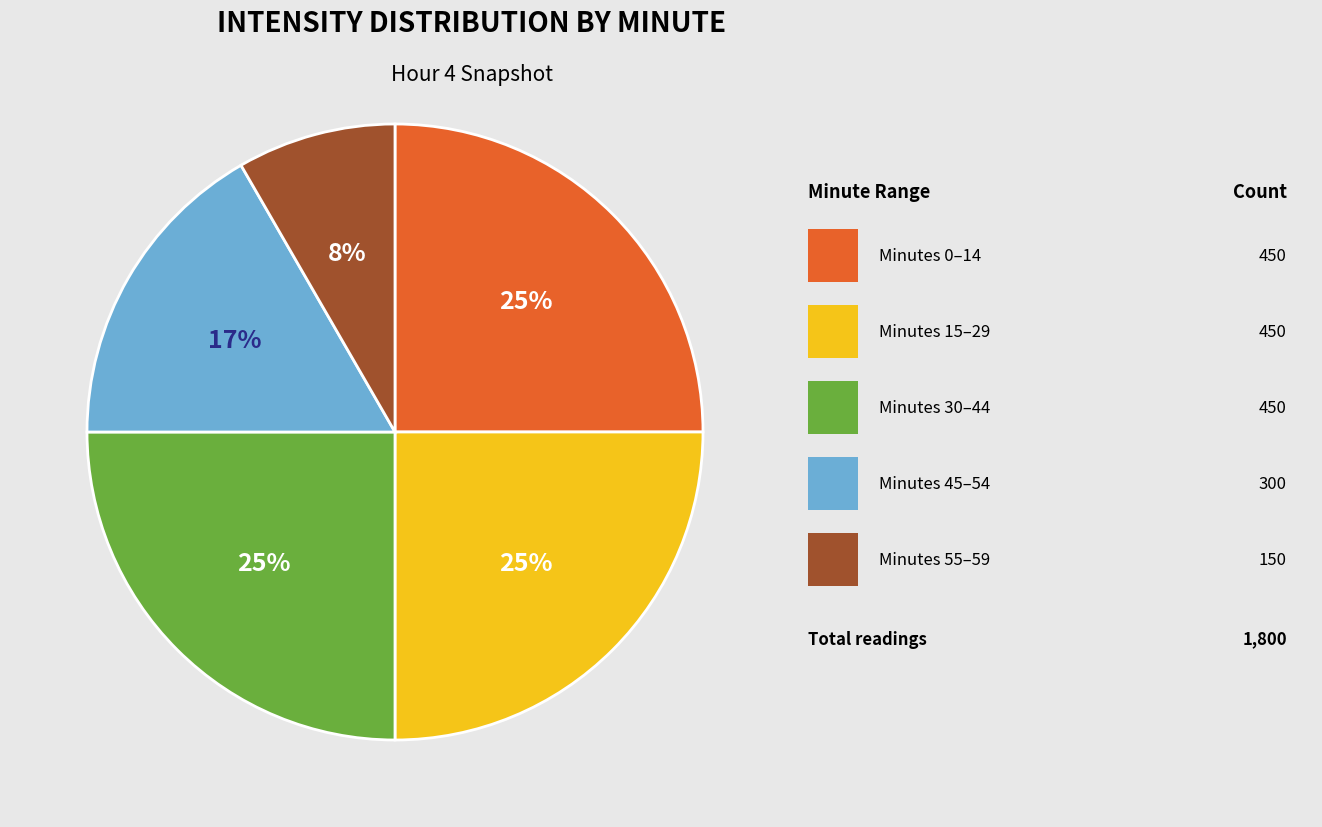

Is there a majority slice in this chart?

No